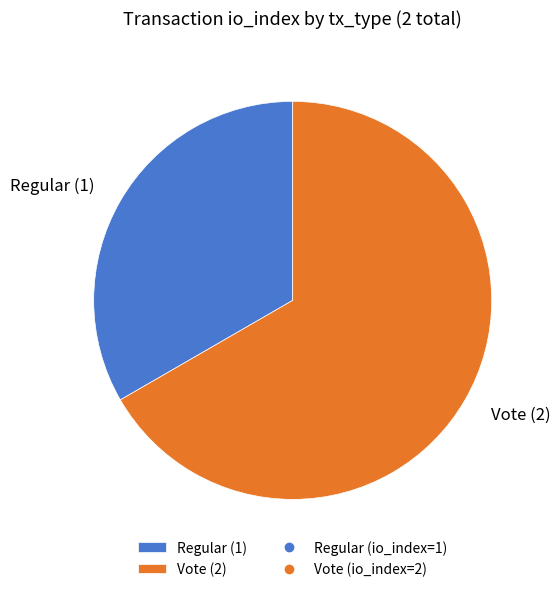

What is the smallest slice in the pie chart?

Regular (1)